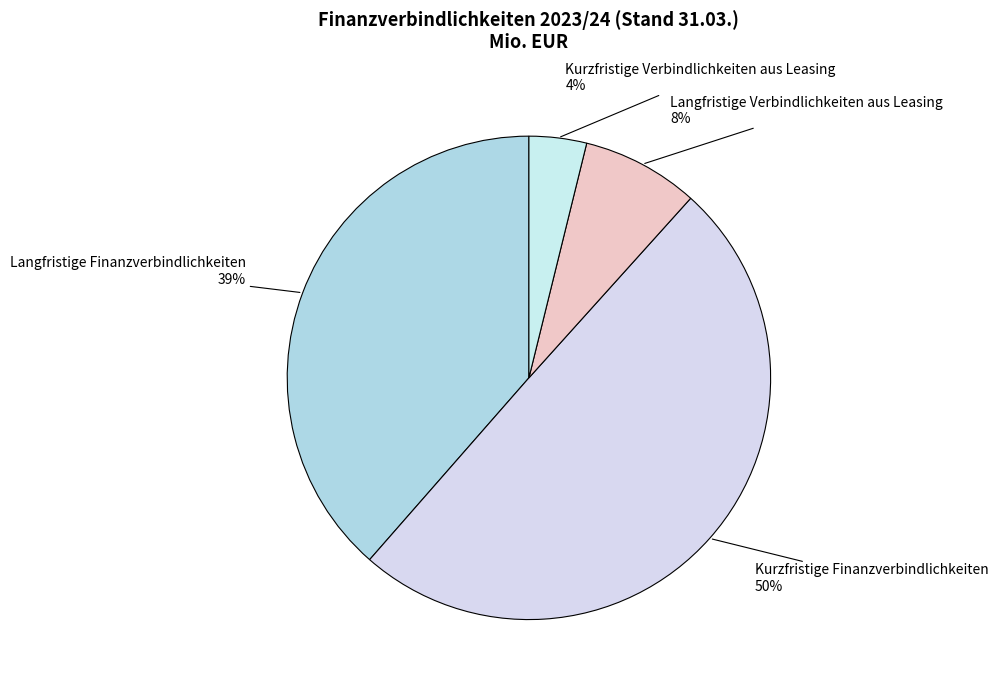

Is Langfristige Finanzverbindlichkeiten the majority of the pie?

No